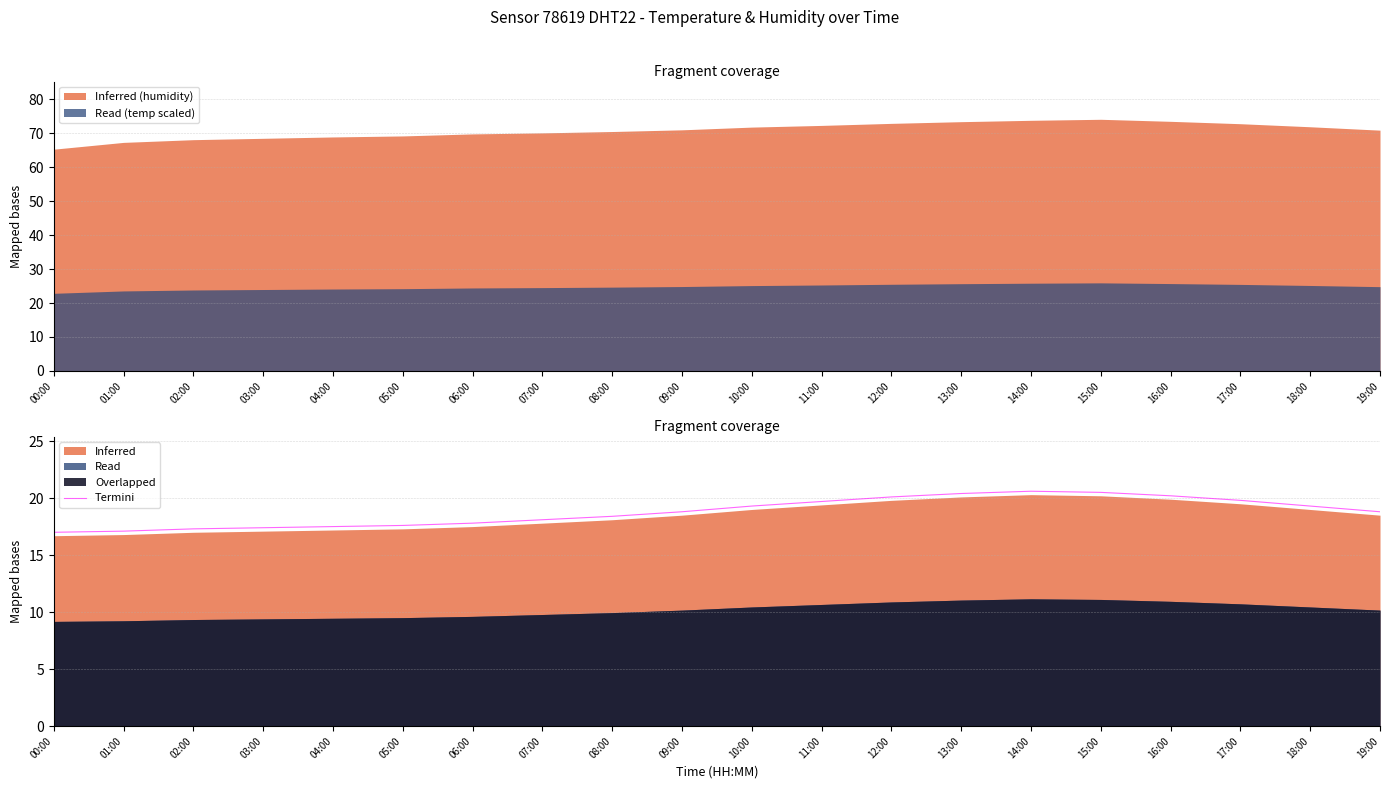

Which label corresponds to the smallest value in the chart?

00:00